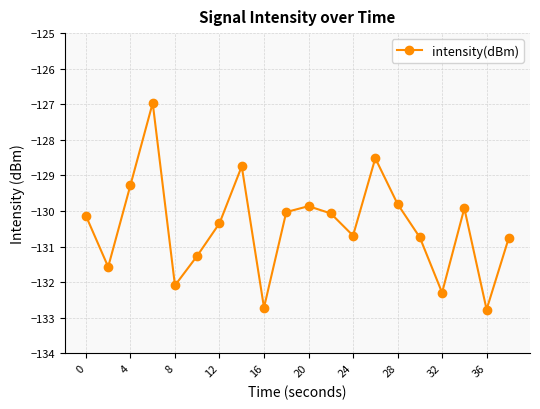

What is the minimum value shown in the chart?

-132.8